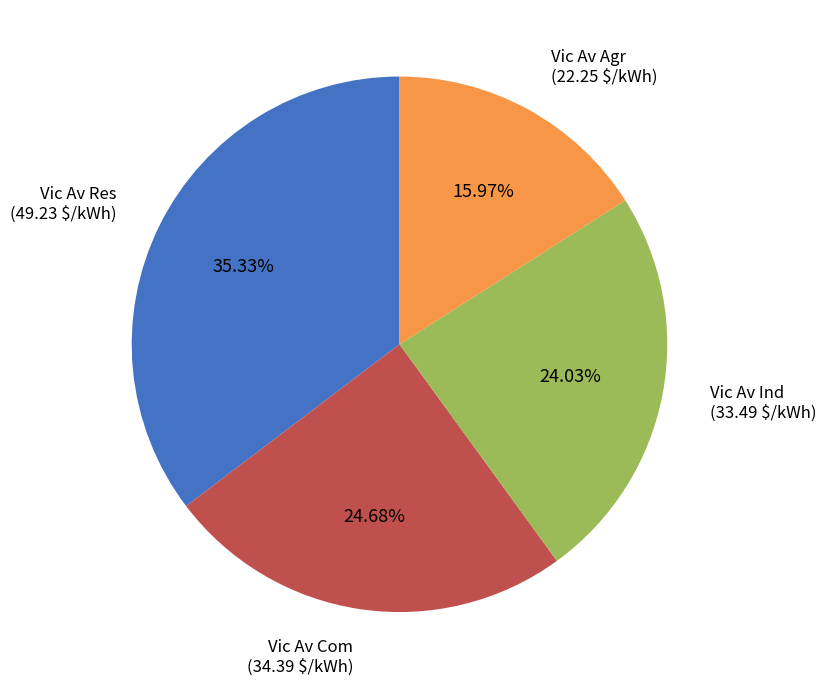

Does any single category account for the majority?

No